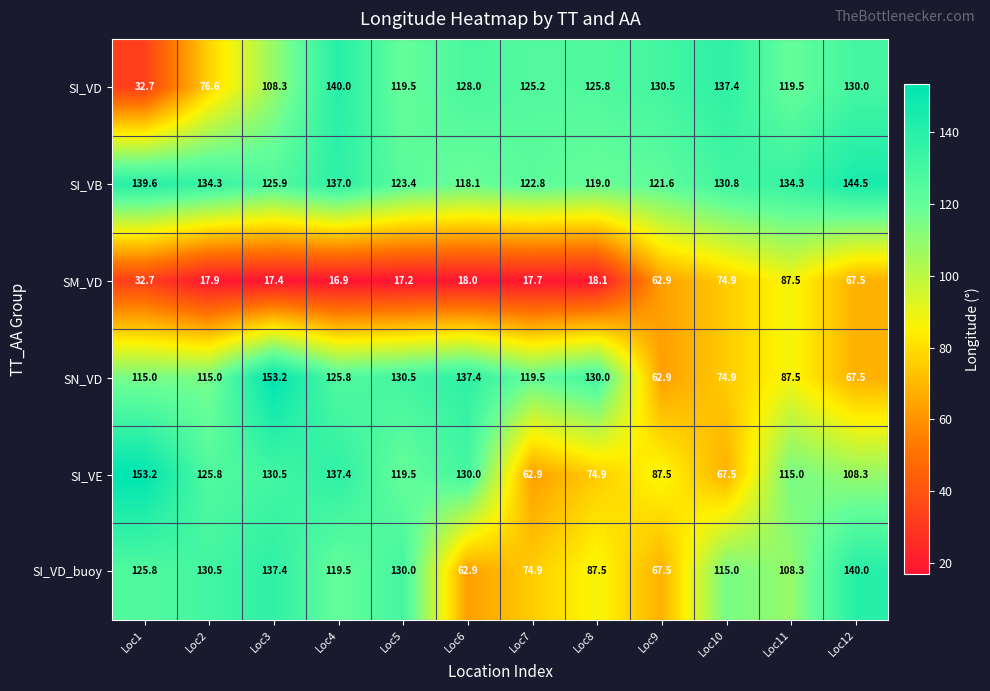

What is the total value across all series at Loc11?

652.1